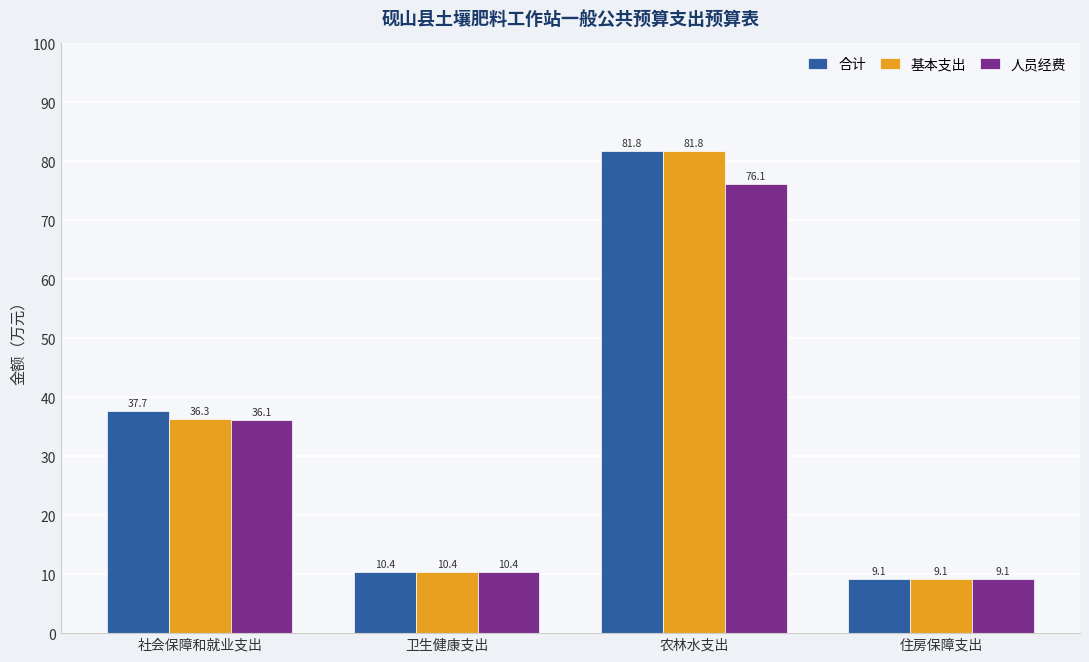

Rank the categories by 合计 value from highest to lowest.

农林水支出, 社会保障和就业支出, 卫生健康支出, 住房保障支出